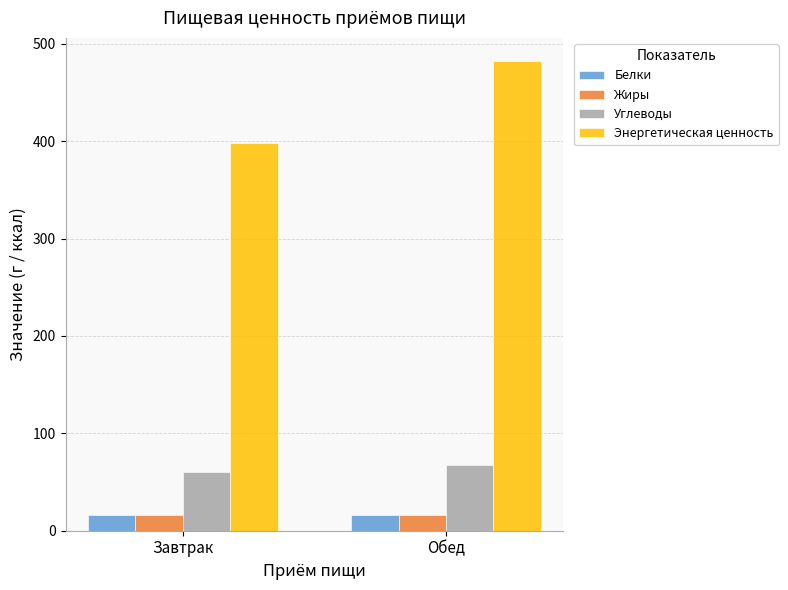

At how many categories does at least one series exceed 116?

2